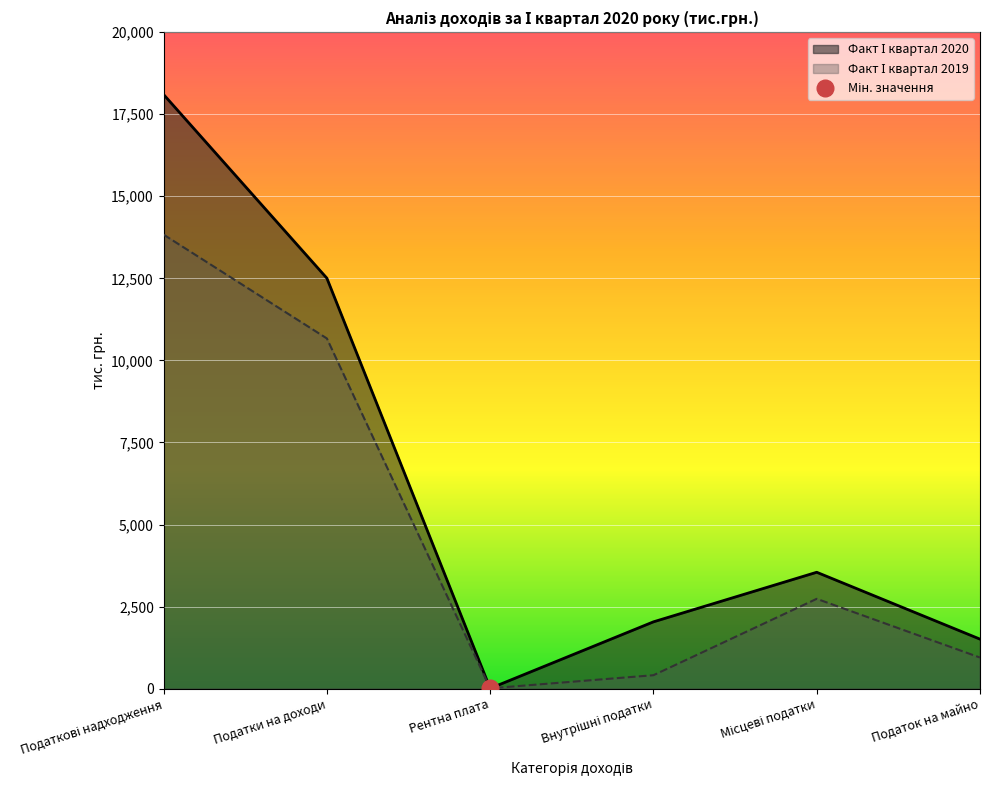

Rank the series by their average value, from highest to lowest.

Факт І квартал 2020, Факт І квартал 2019